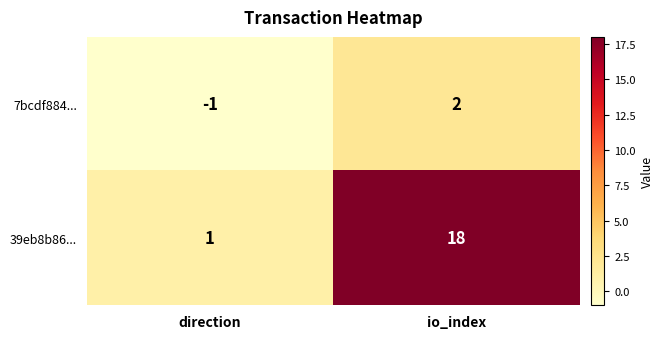

At which label is 7bcdf884... closest to 0?

direction